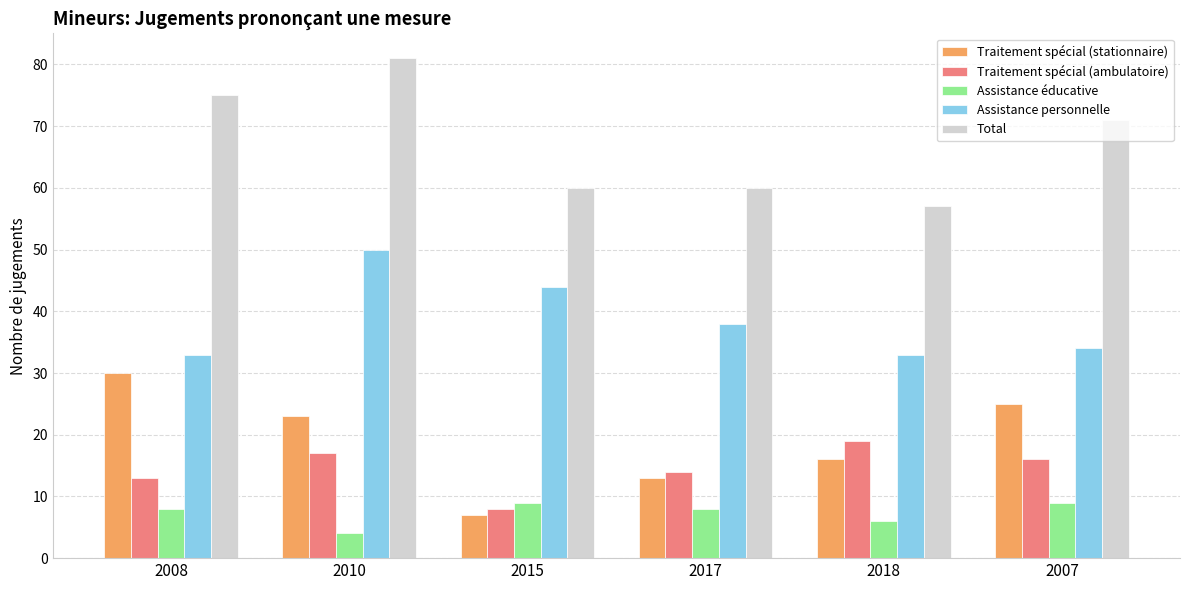

What is the difference between the second highest and second lowest values in the Total series?

15